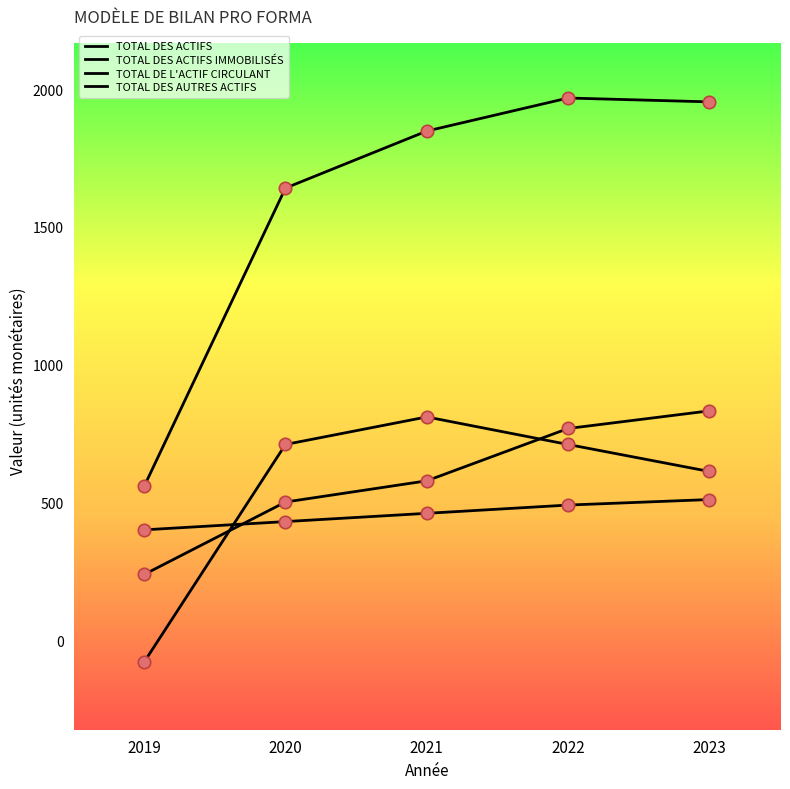

How many lines are shown in the chart?

4